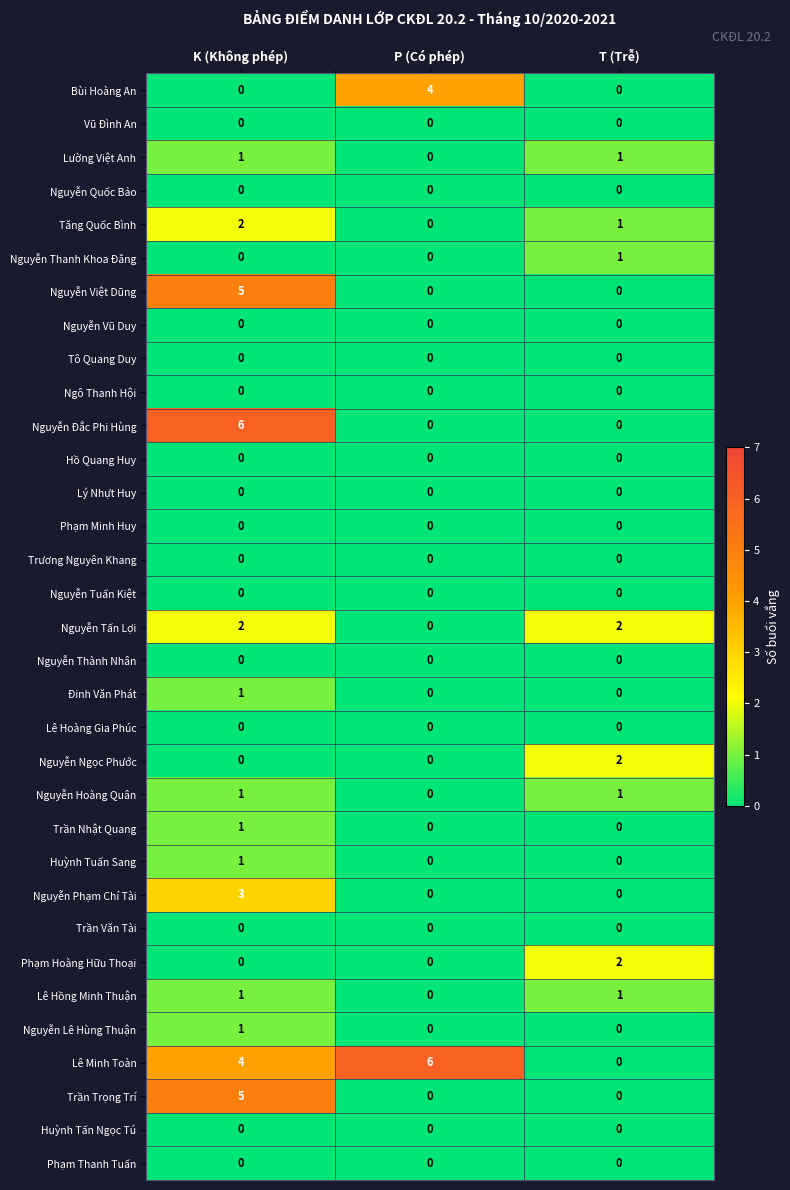

What is the difference between the highest and lowest values at K (Không phép)?

6